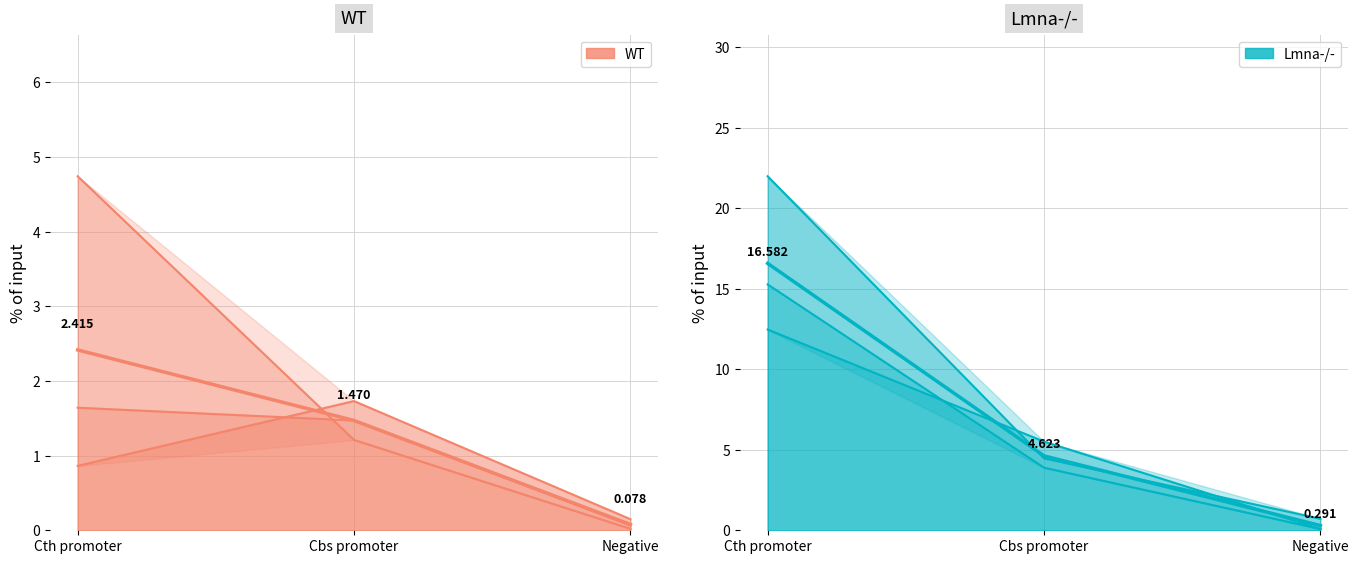

What is the total value across all series at Negative?

0.4